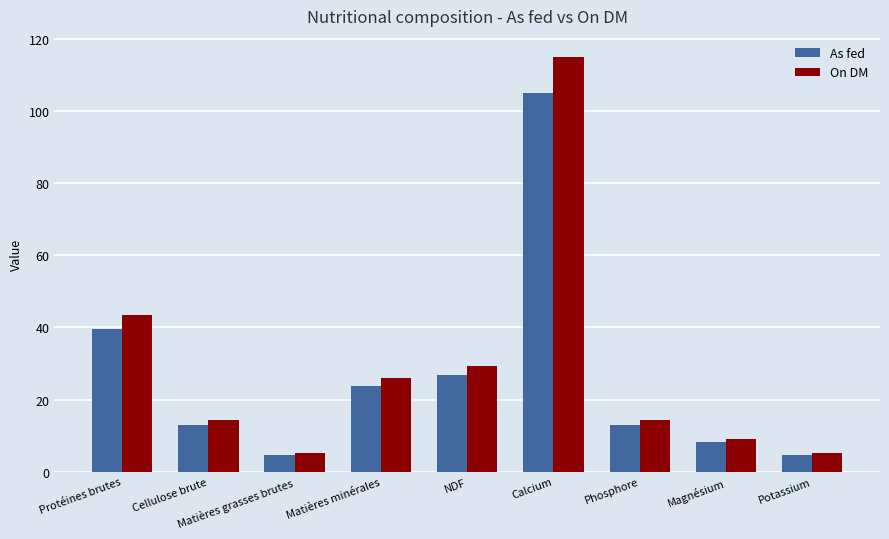

Does the chart contain any negative values?

No